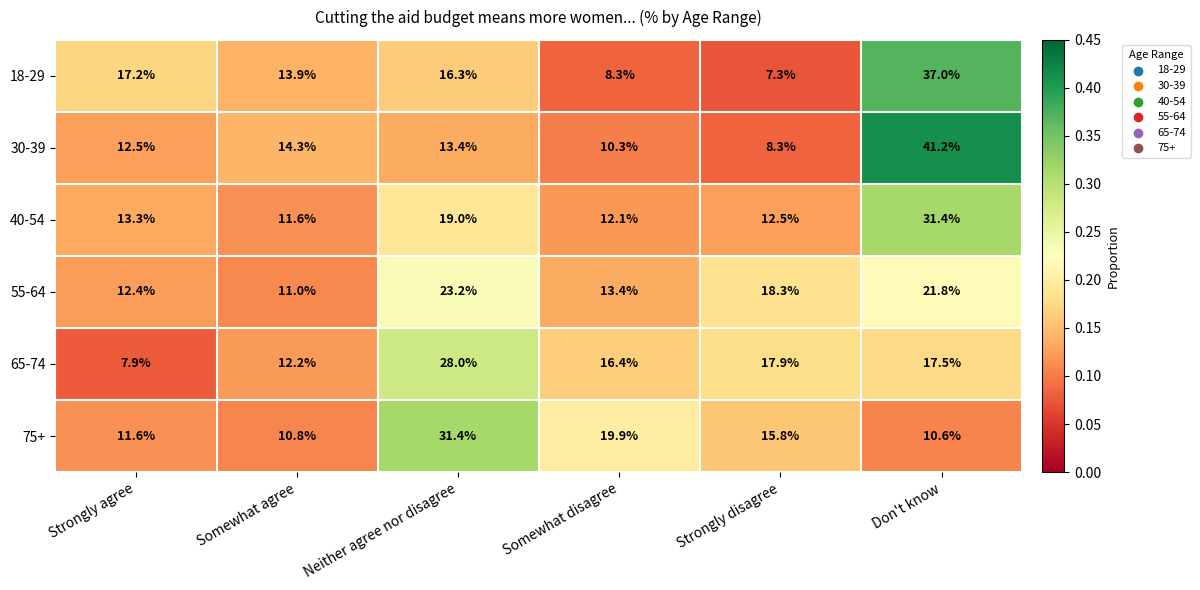

What is the total value across all series at Somewhat disagree?

80.4